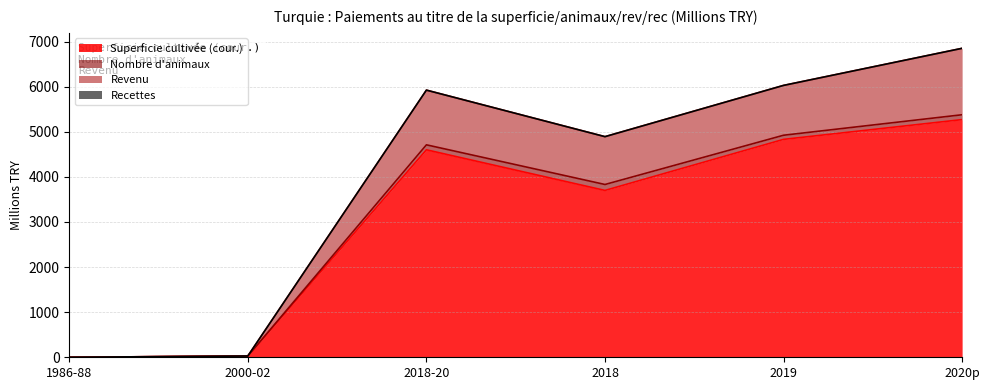

How many interior local valleys does the Superficie cultivée (cour.) series have?

1